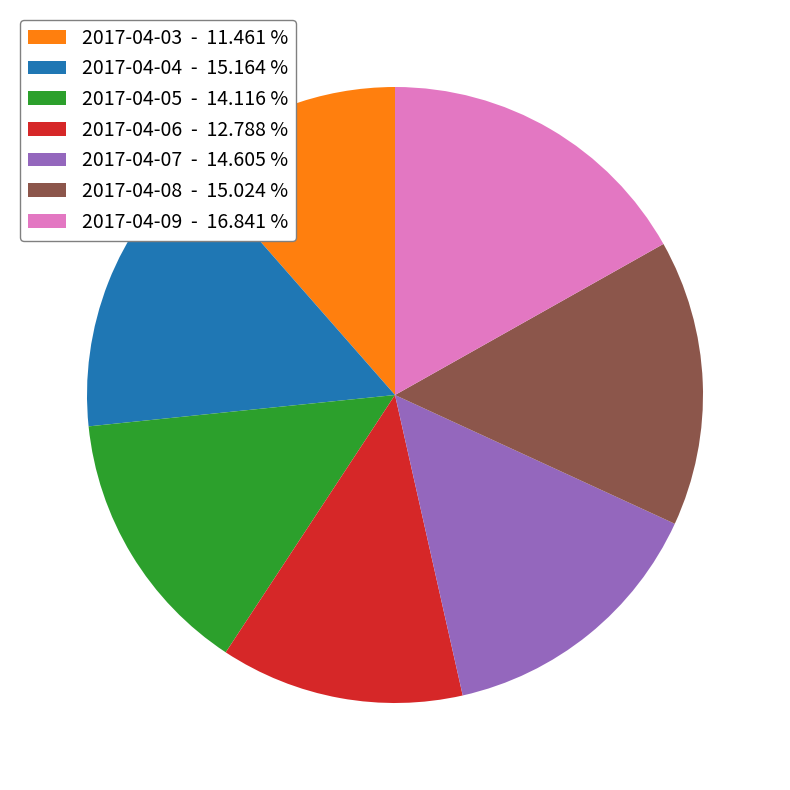

Is the sum of 2017-04-08 and 2017-04-07 greater than half?

No